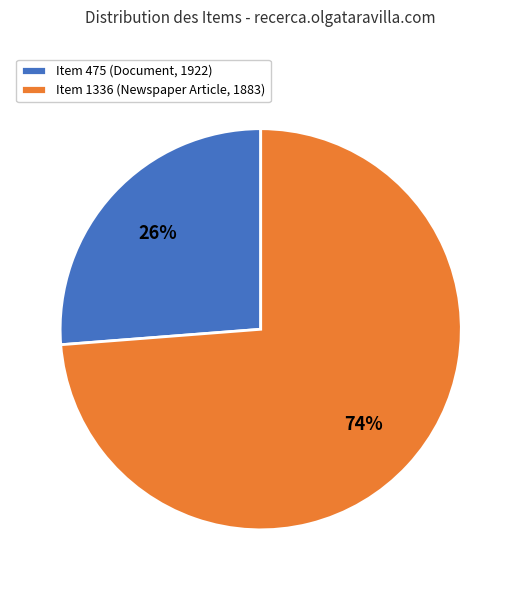

Is it true that Item 475 (Document, 1922) is 17% of the pie?

False